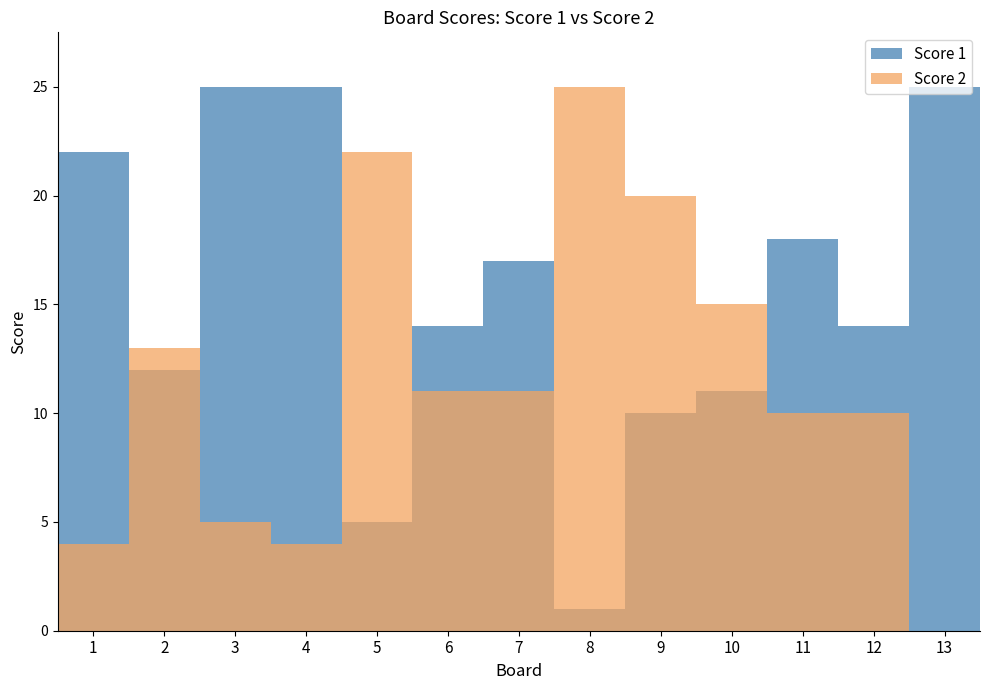

How many values in the Score 1 series are below 14?

5